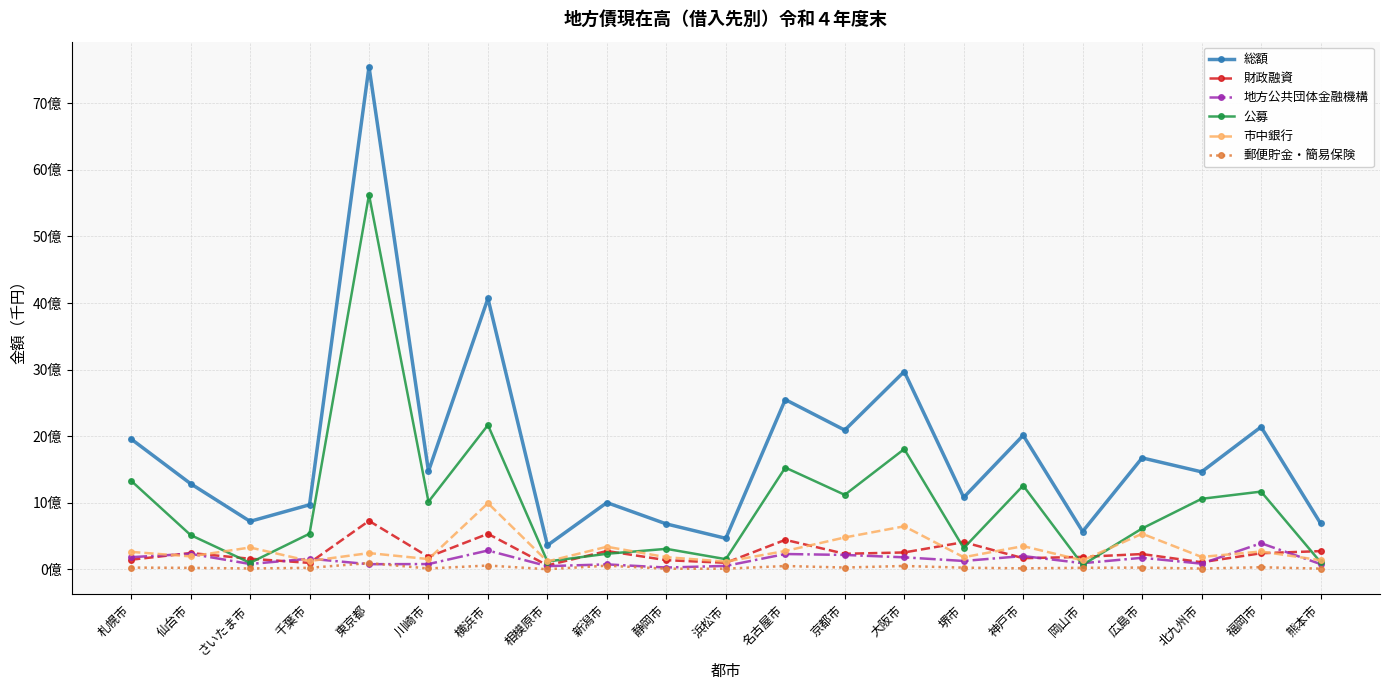

Is it true that 地方公共団体金融機構 equals 50479482 at 相模原市?

True